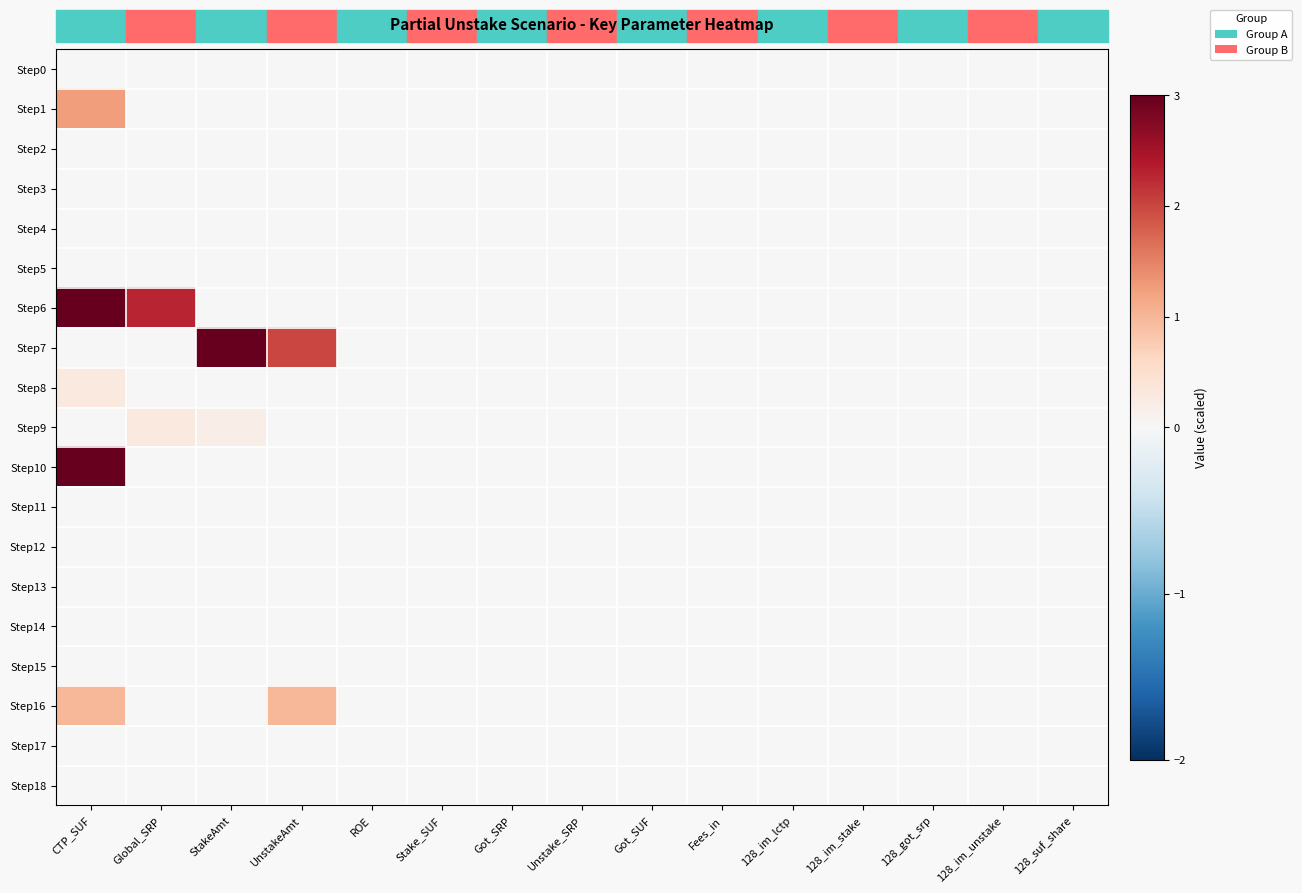

Which has a higher value, UnstakeAmt or Stake_SUF?

UnstakeAmt